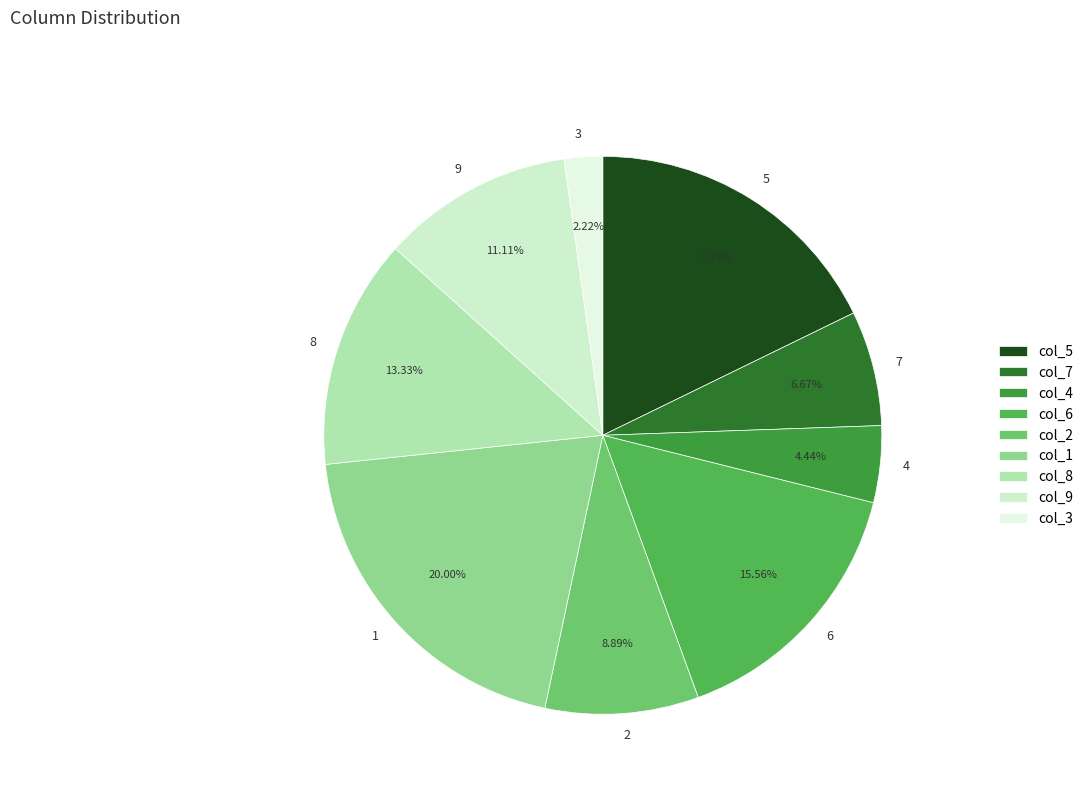

How much of the chart is everything except 2?

91.1%